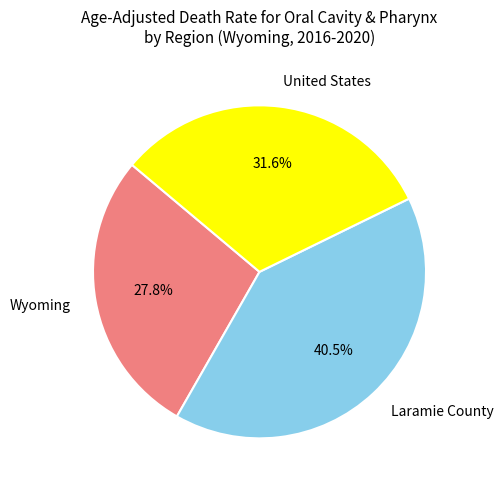

Does Laramie County represent more than half of the total?

No